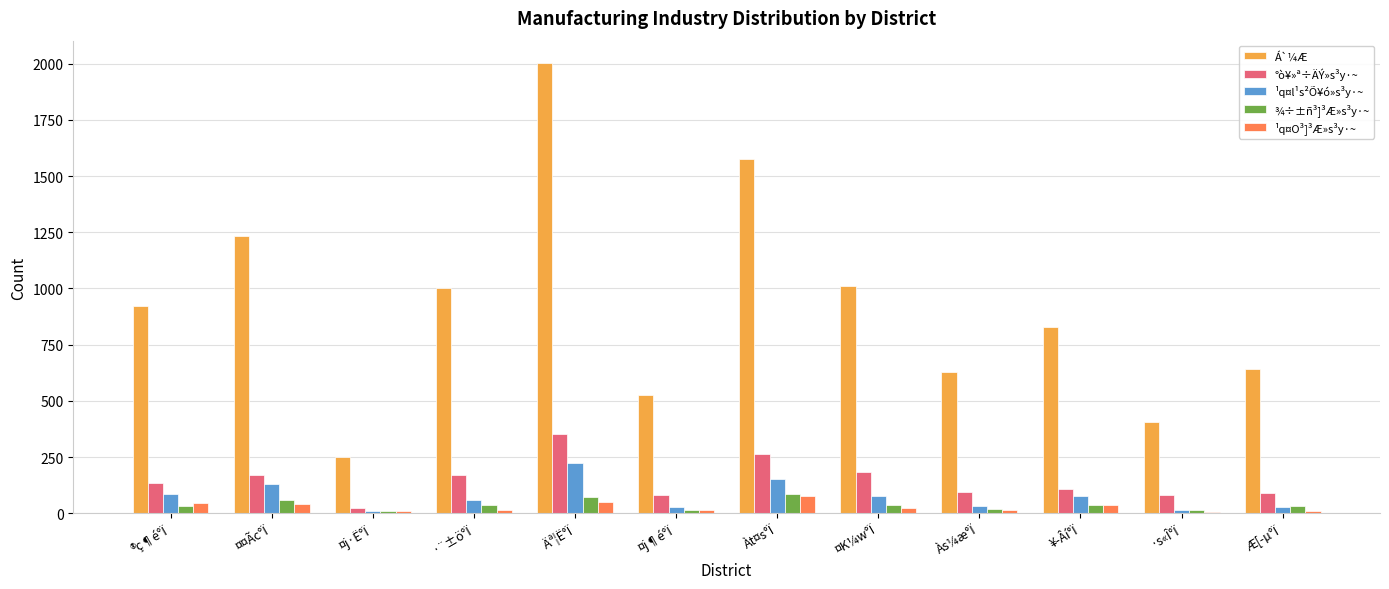

The value of °ò¥»ª÷ÄÝ»s³y·~ at ¤¤Ãc°Ï is 76. True or false?

False